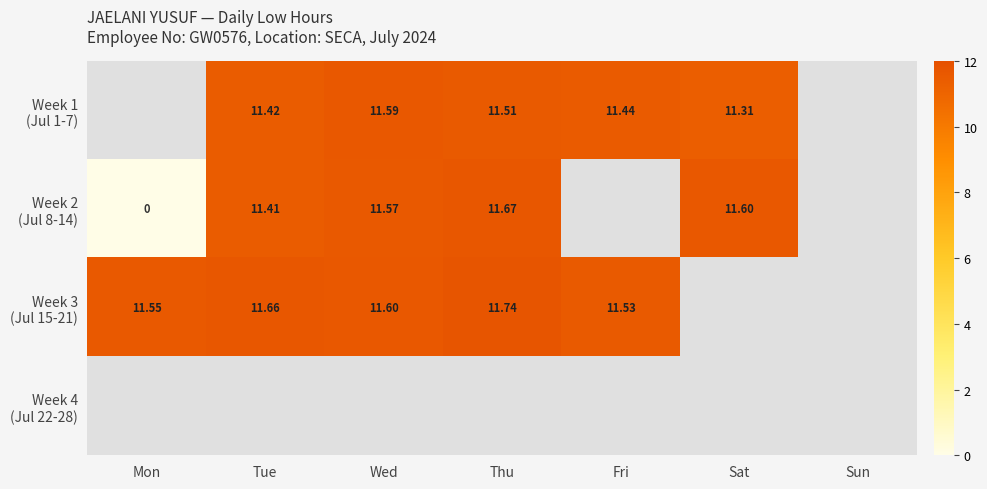

The Week 1 (Jul 1-7) series shows 11.3 at Sat. True or false?

True